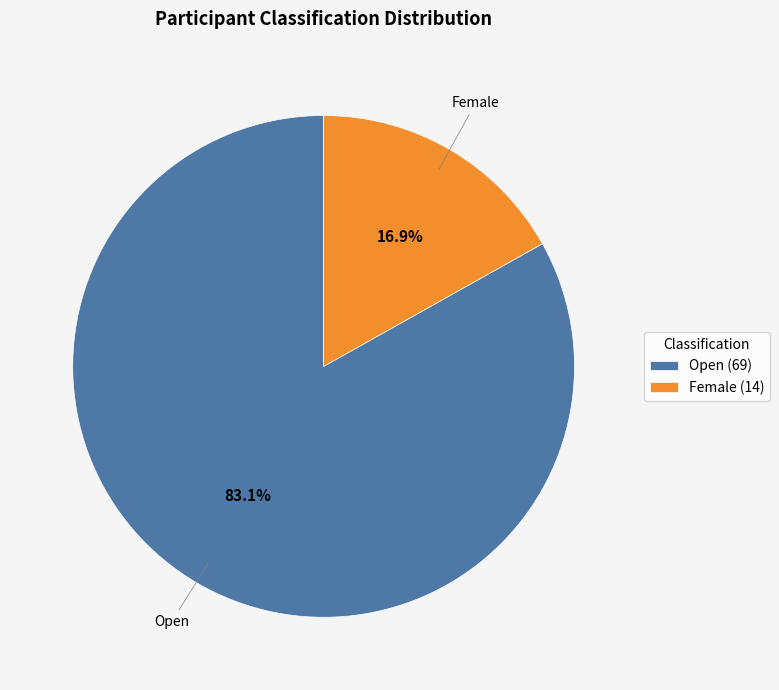

What portion of the pie excludes Female?

83.1%